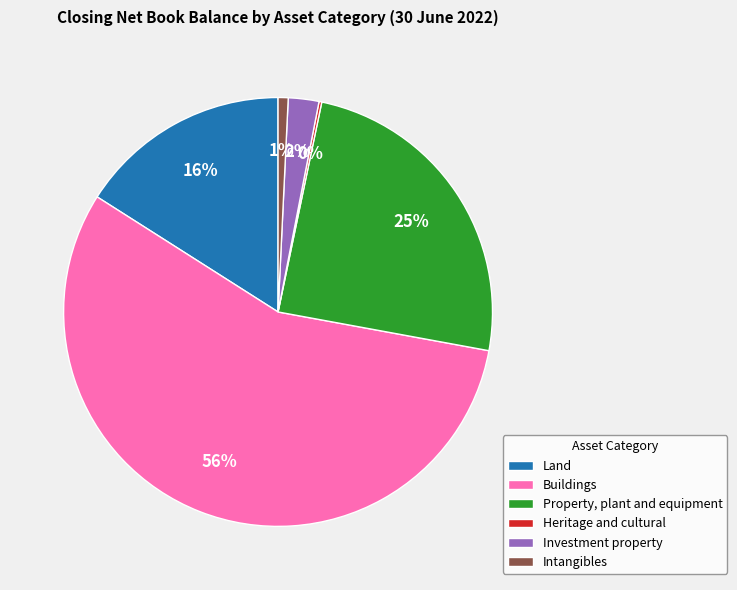

Is it true that Buildings is 43% of the pie?

False